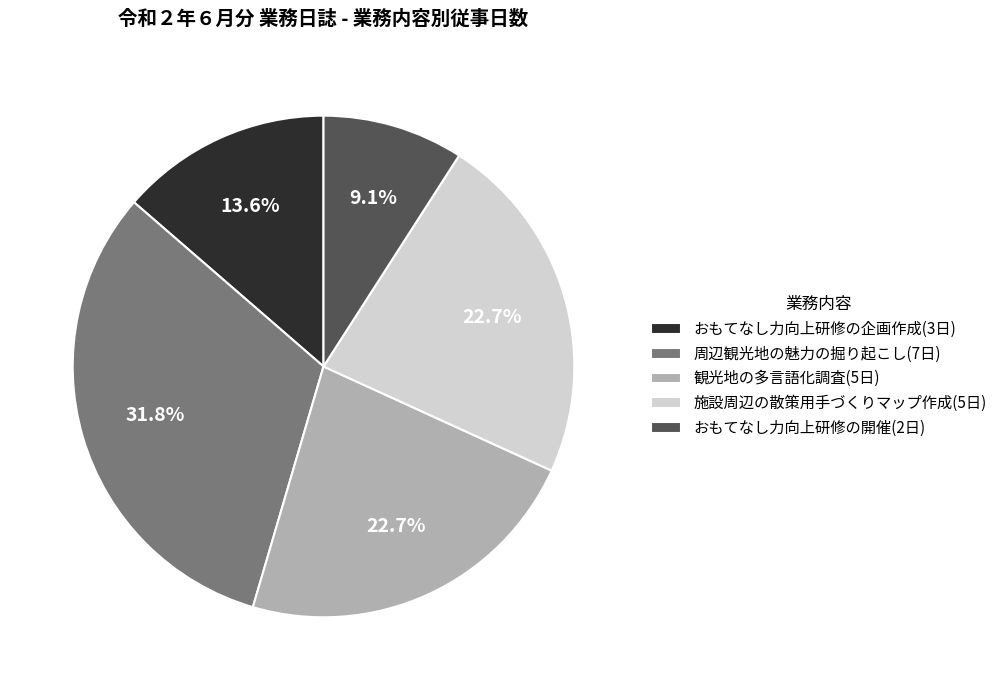

What percentage is the 周辺観光地の魅力の掘り起こし slice, to the nearest percent?

32%